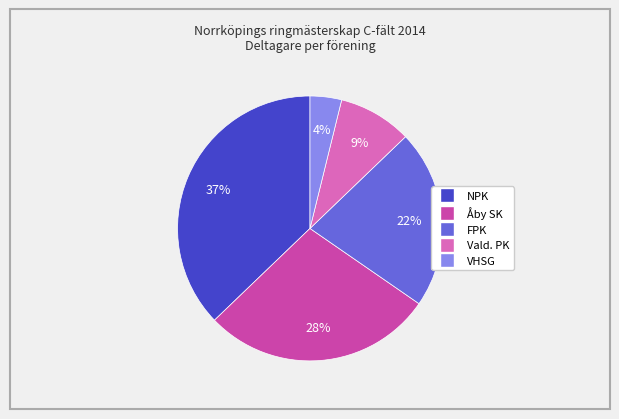

Count the number of slices in the pie.

5